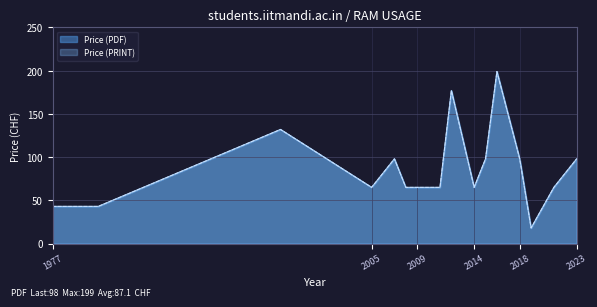

Count the number of categories in the chart.

16